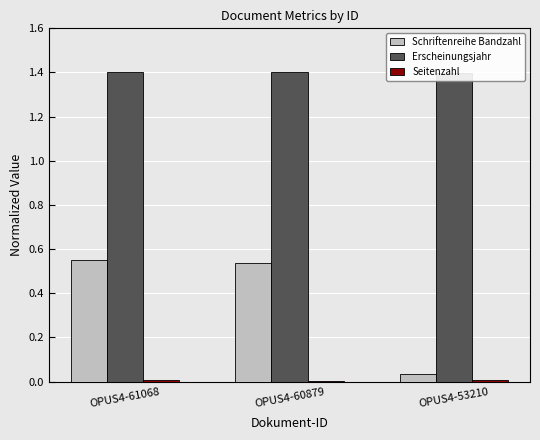

Between OPUS4-61068 and OPUS4-53210, which series saw the biggest shift?

Schriftenreihe Bandzahl